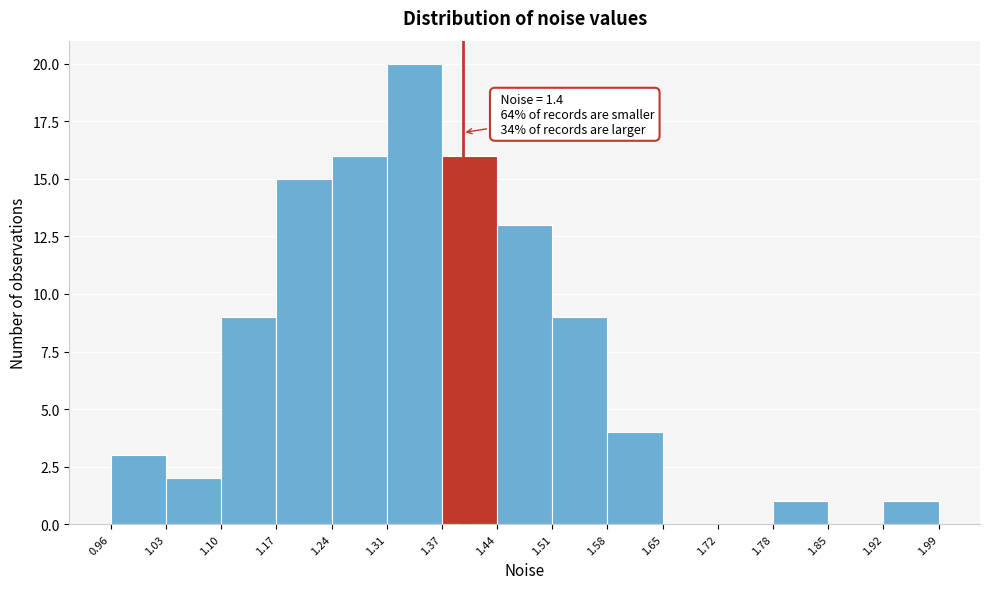

Over which range of the x-axis is the bar tallest?

1.31 to 1.37